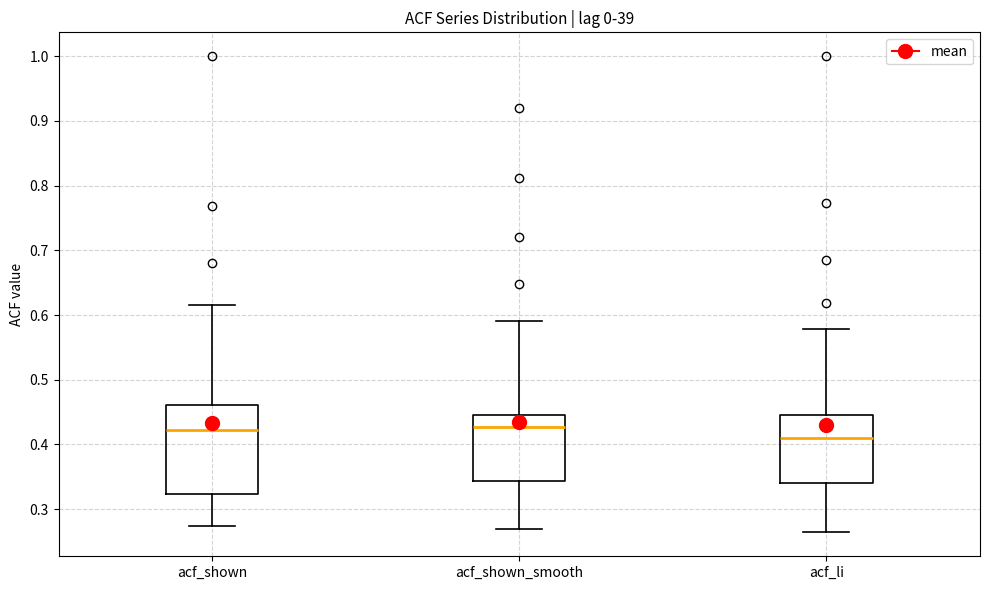

Where does the upper whisker of the box for acf_li end on the y-axis? The values are not printed on the chart, so give them approximately, as read against the axis.

0.58